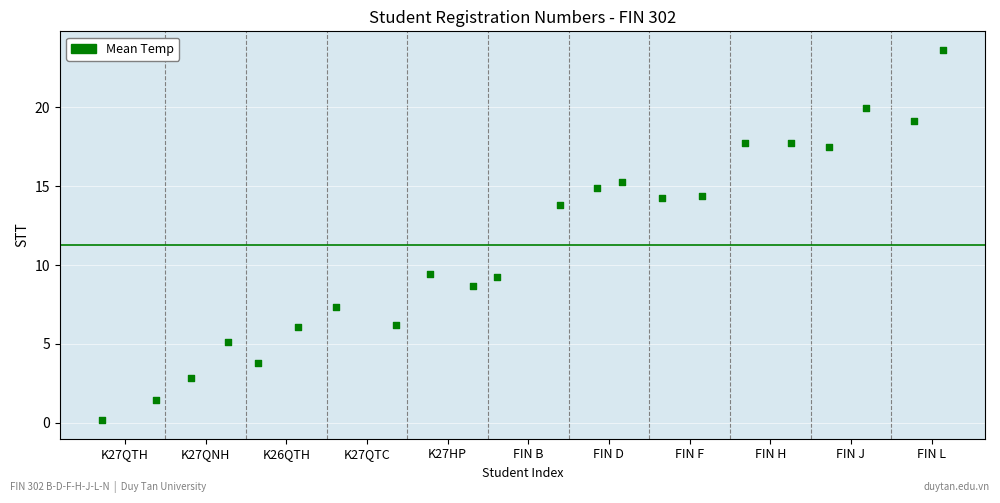

What is the range of Y values (max minus min)?

23.5